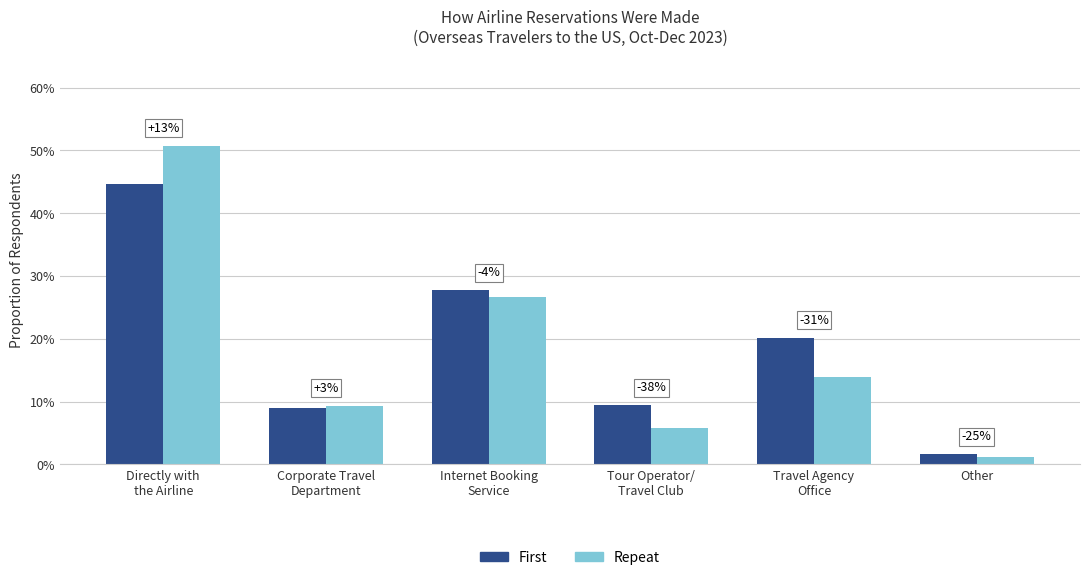

Does the chart contain stacked bars?

No